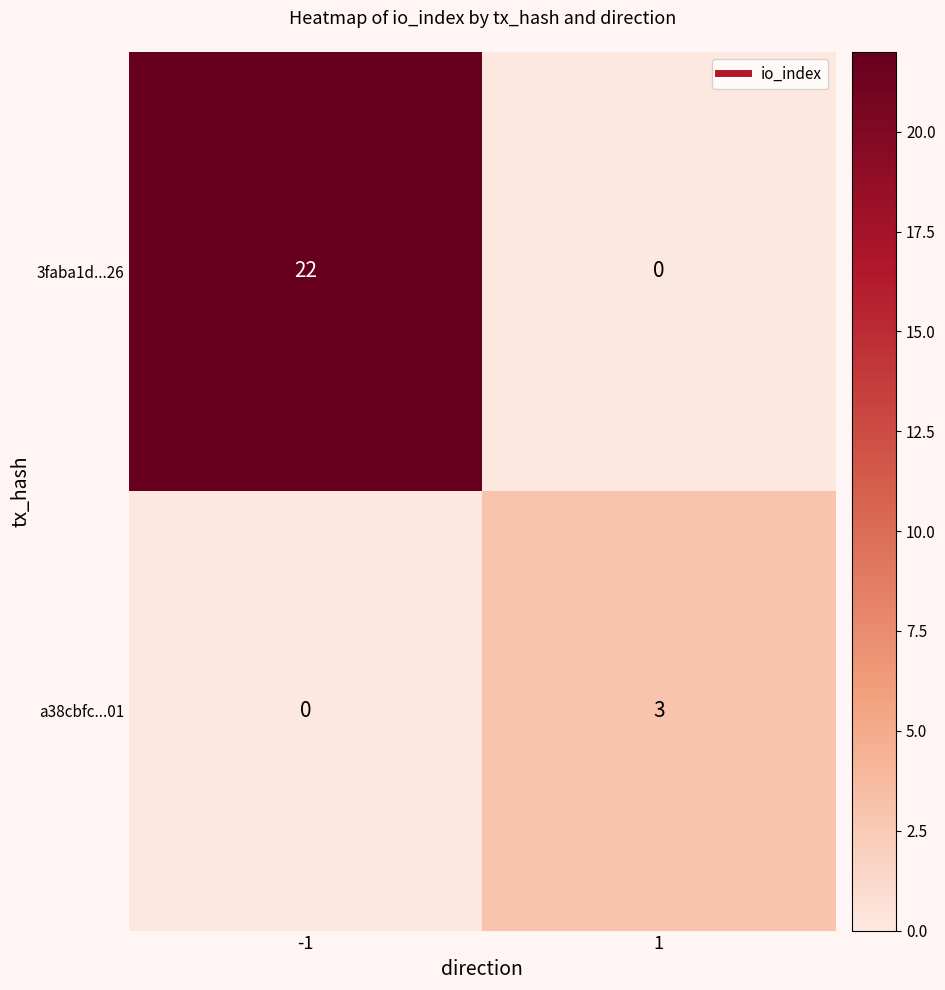

At which category is the sum across all series the highest?

-1